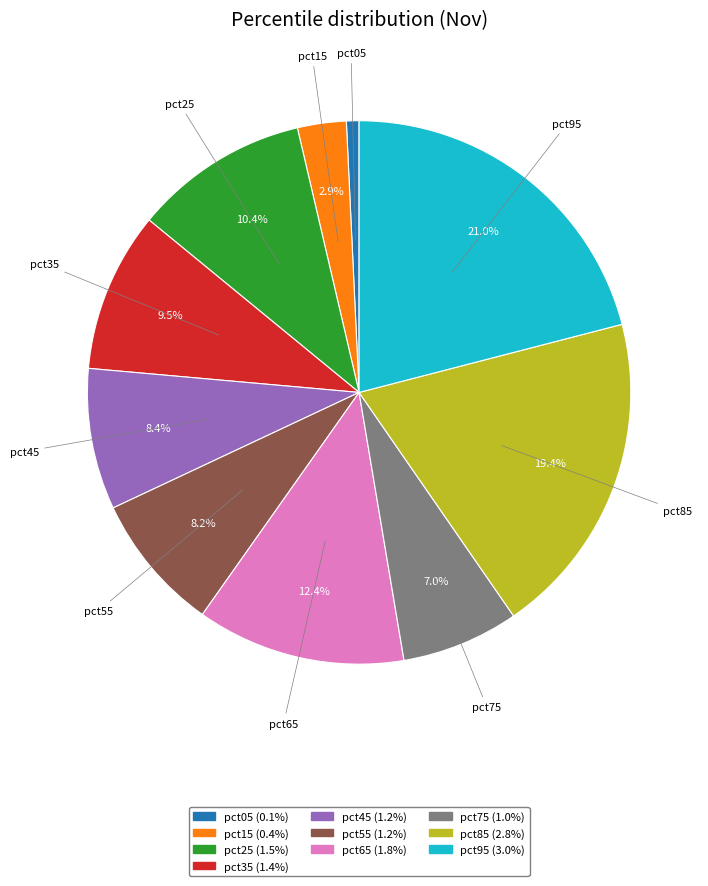

True or false: pct15 accounts for 3% of the total.

True